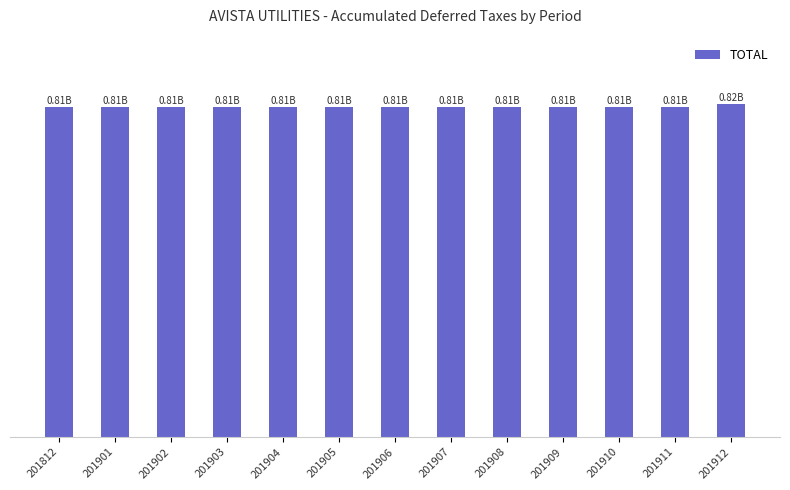

Are the bars horizontal?

No